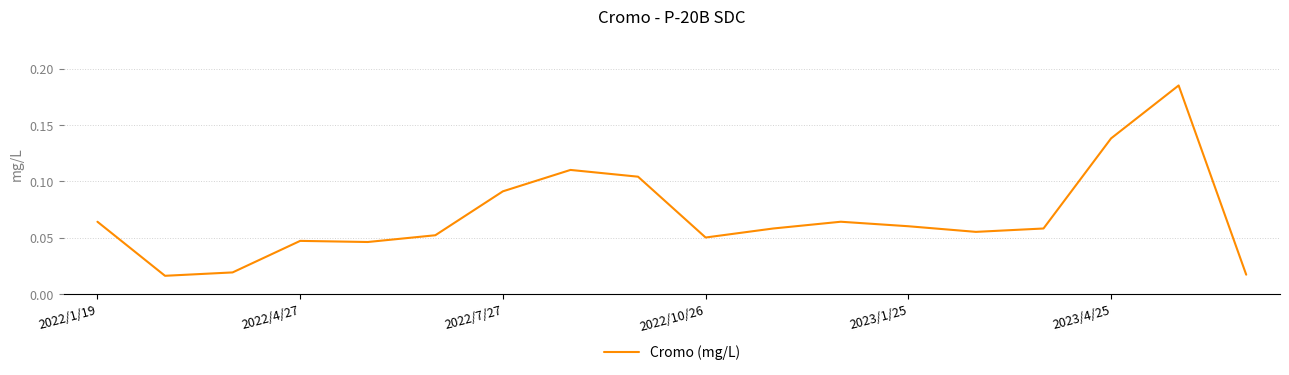

What is the maximum value shown in the chart?

0.2